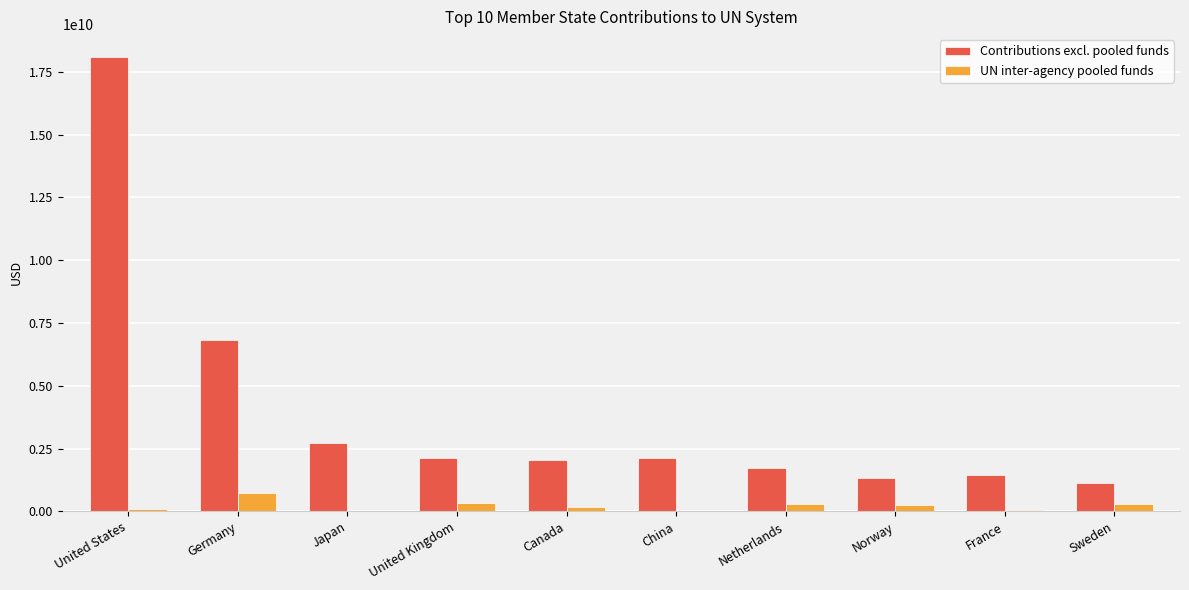

What is the sum of all Contributions excl. pooled funds values?

39581566705.4